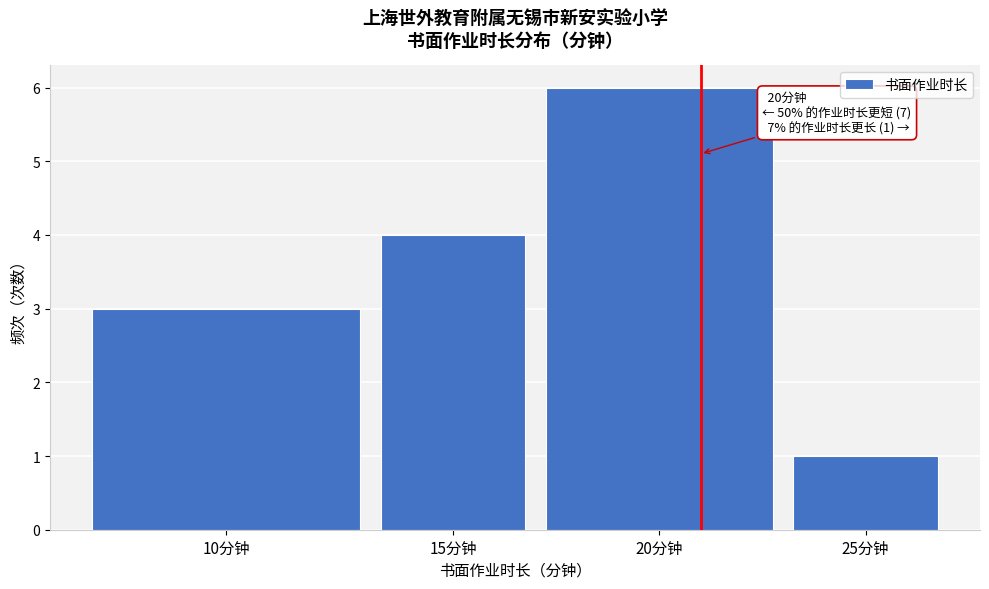

Reading left to right, list all the values displayed in this chart.

10分钟=3	15分钟=4	20分钟=6	25分钟=1